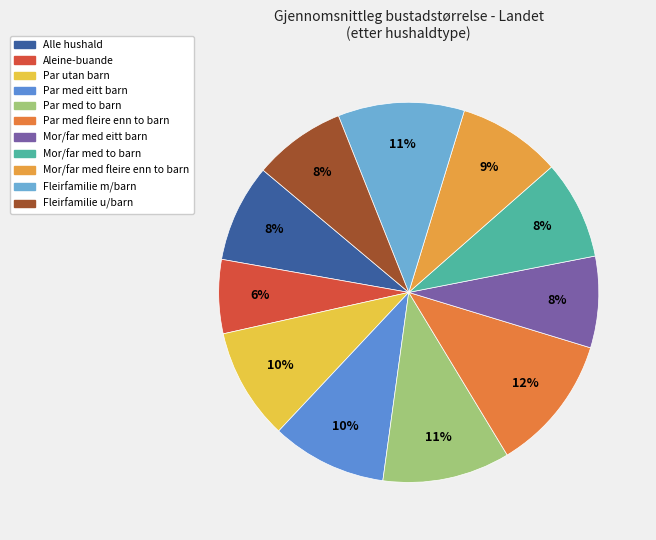

To the nearest percent, what is the average slice percentage?

9%